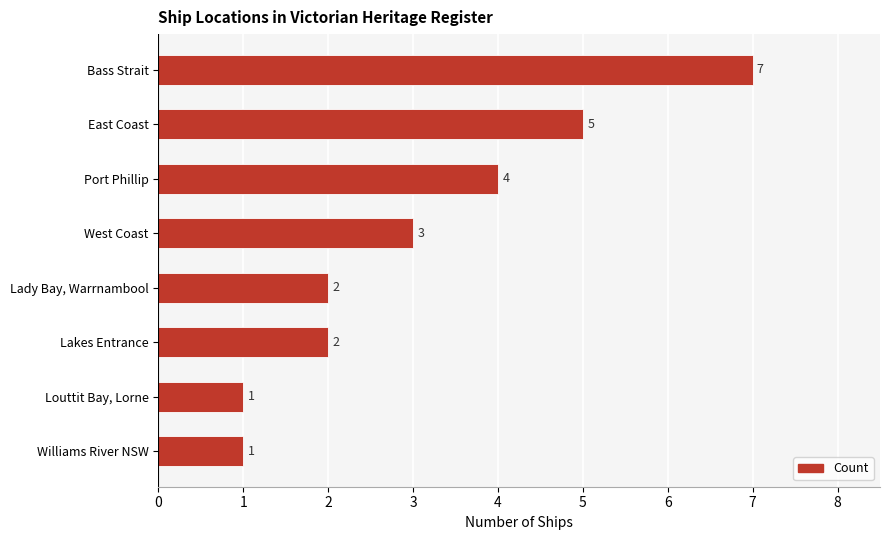

Approximately how many times larger is the value at Louttit Bay, Lorne compared to West Coast?

0.3